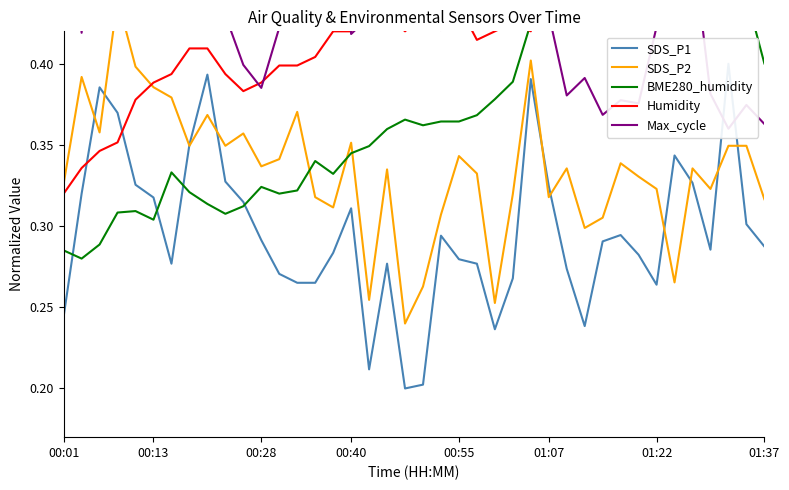

What is the sum of all SDS_P1 values?

11.9